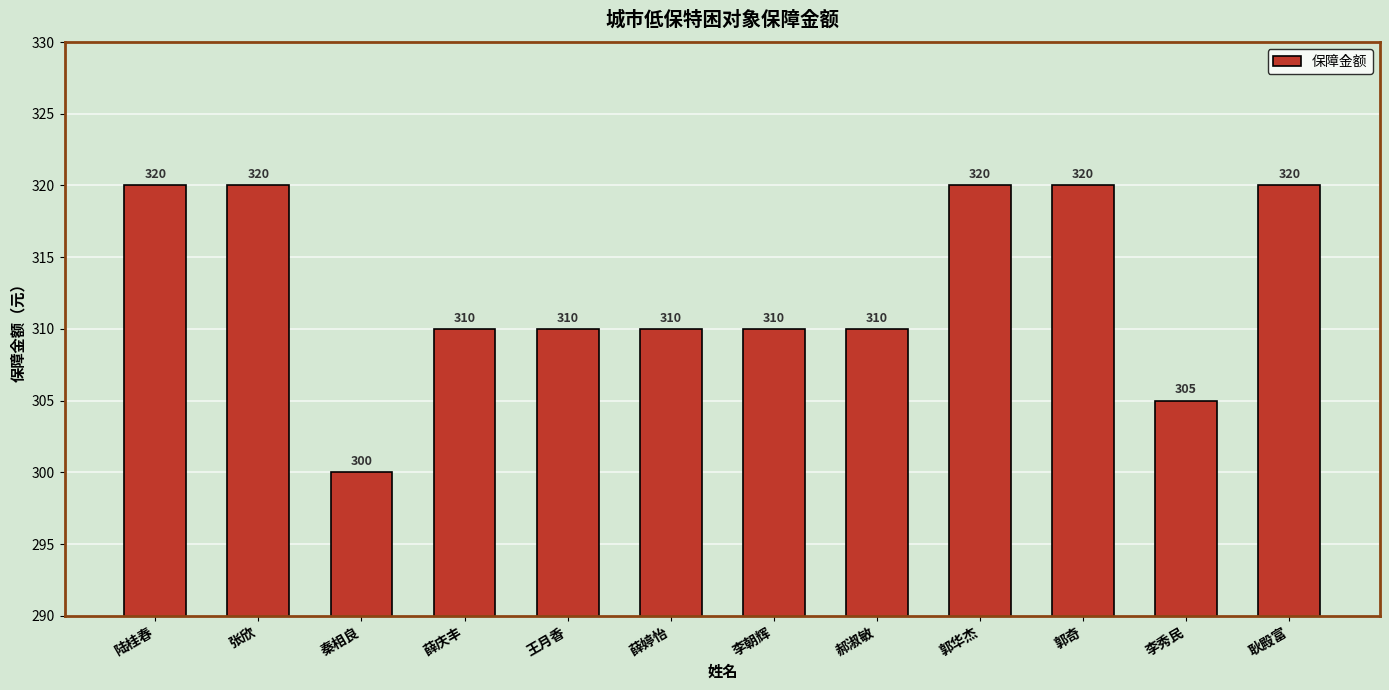

The chart shows a value of 320 at 陆桂春. True or false?

True